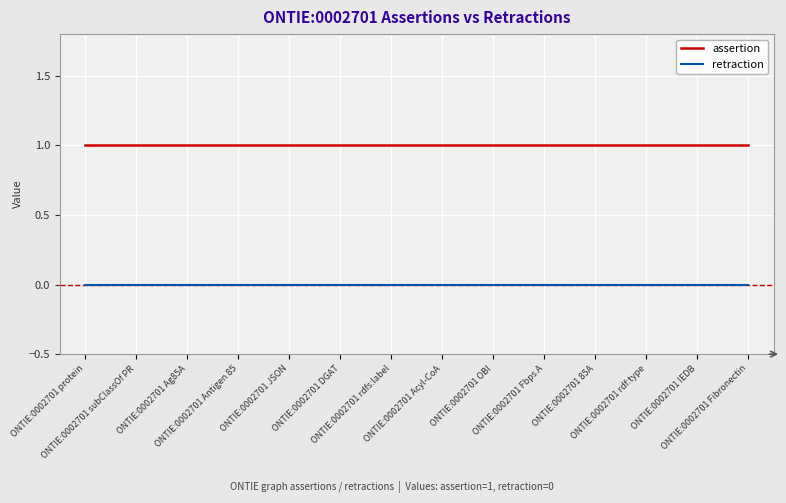

The retraction series shows 0 at ONTIE:0002701 subClassOf PR. True or false?

True